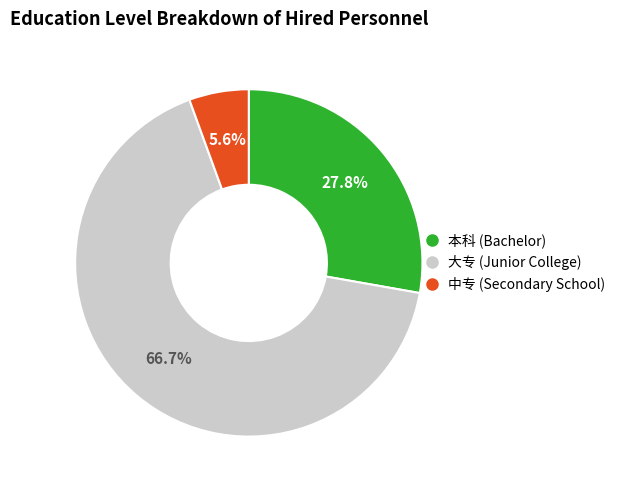

Approximately how many times larger is the value at 中专 compared to 大专?

0.1